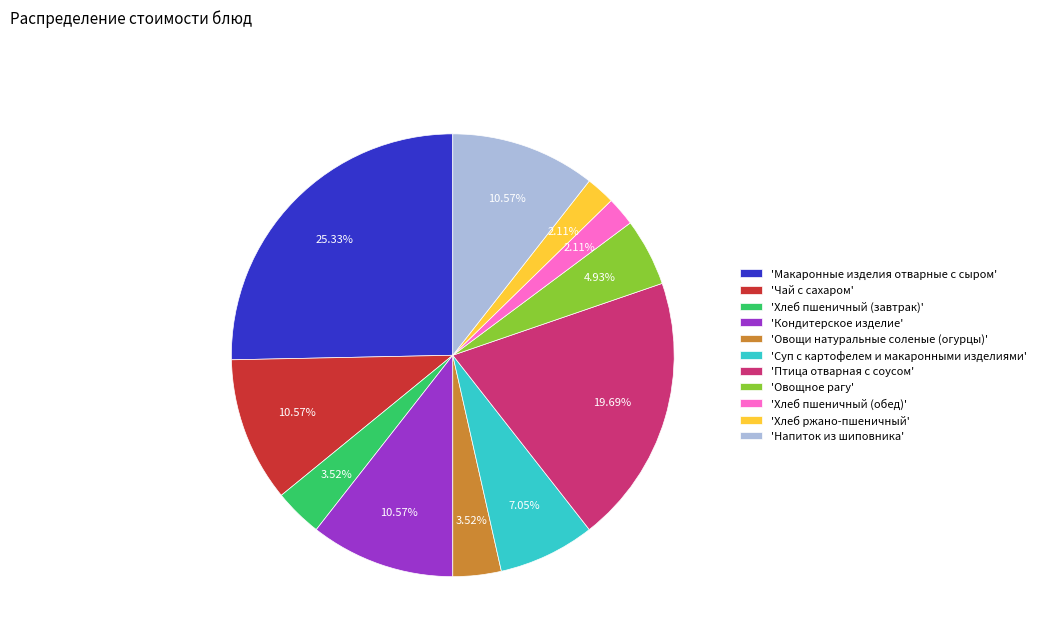

How many slices are in this pie chart?

11